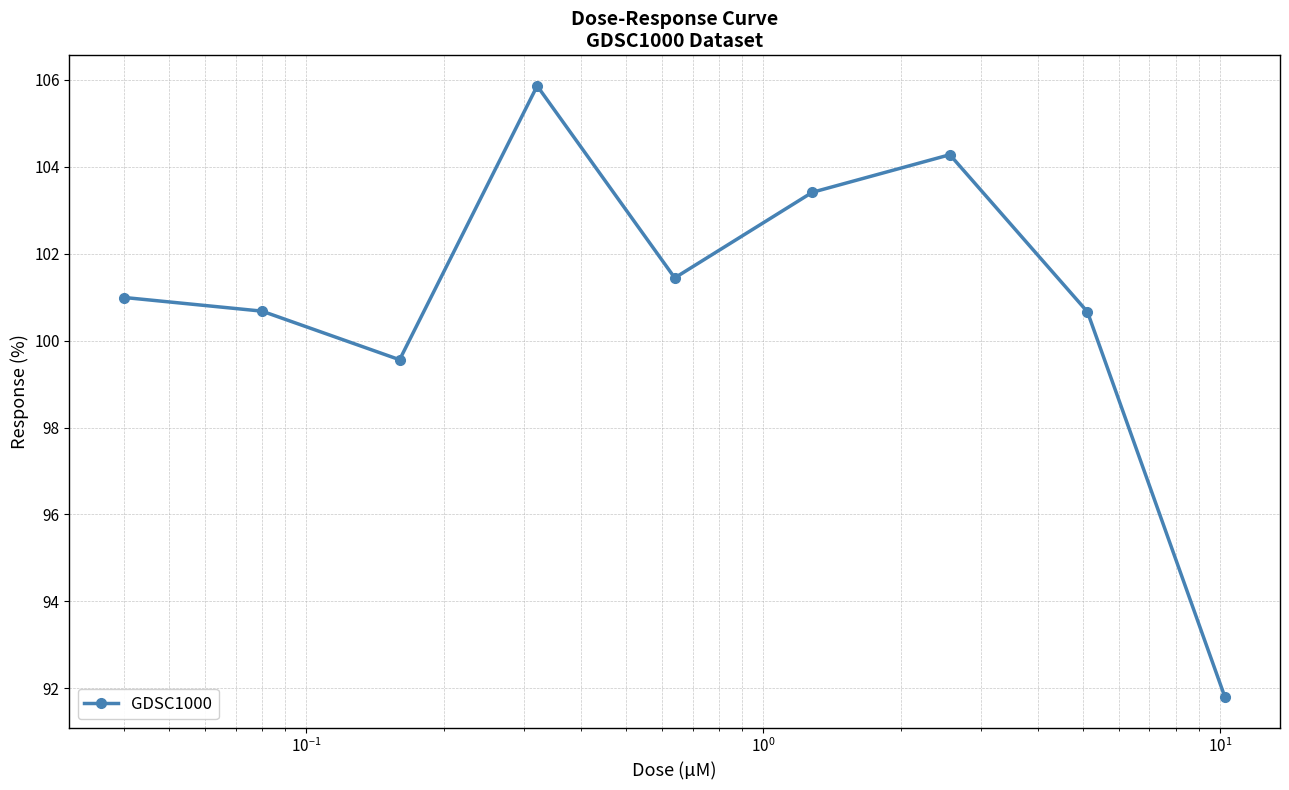

What is the difference between the second highest and minimum values?

12.5